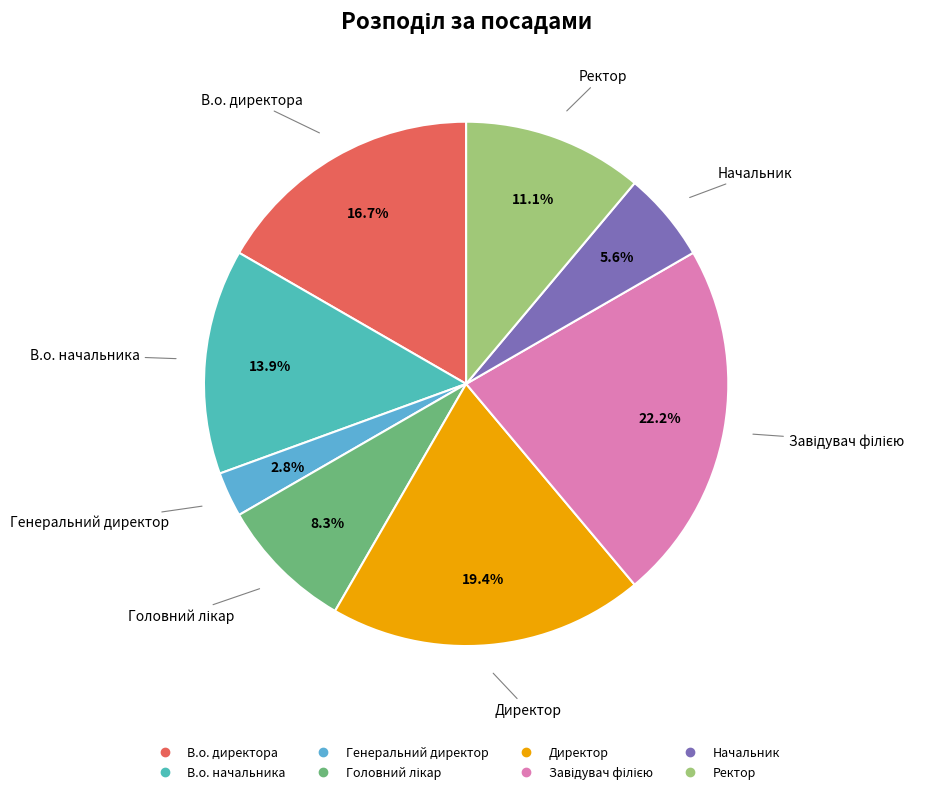

What percentage is the Начальник slice, to the nearest percent?

6%